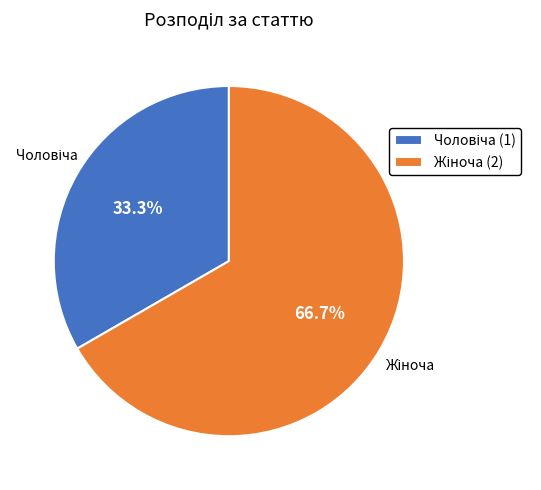

Is there a majority slice in this chart?

Yes